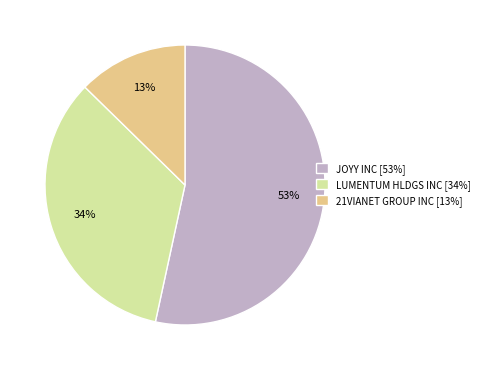

Which has a higher value, 21VIANET GROUP INC or LUMENTUM HLDGS INC?

LUMENTUM HLDGS INC